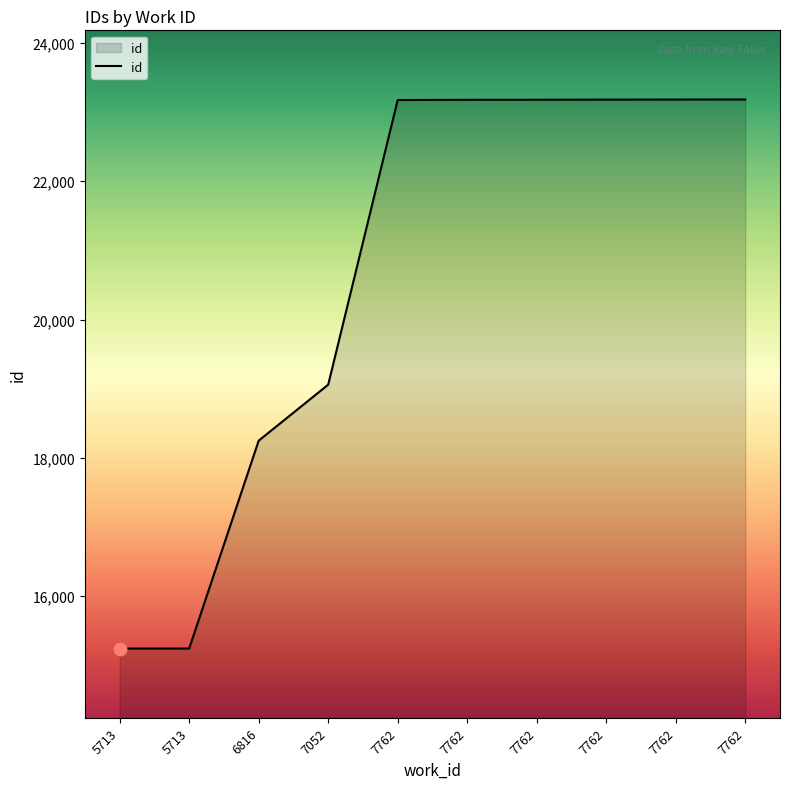

How many lines are shown in the chart?

1